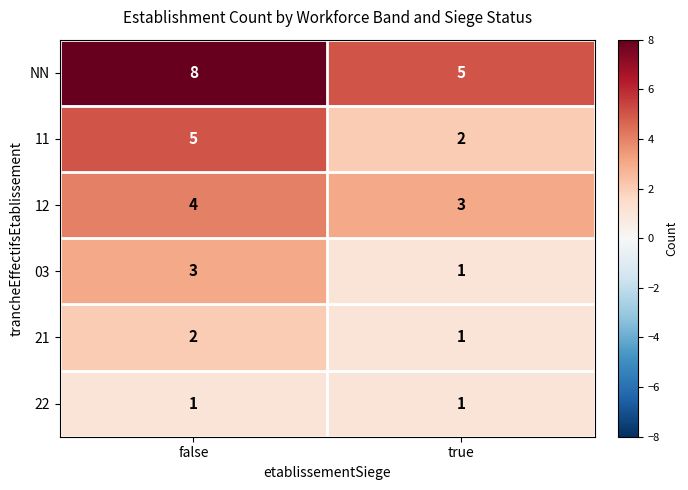

Reading left to right, list all the values displayed in this chart.

NN: 8	5
11: 5	2
12: 4	3
03: 3	1
21: 2	1
22: 1	1